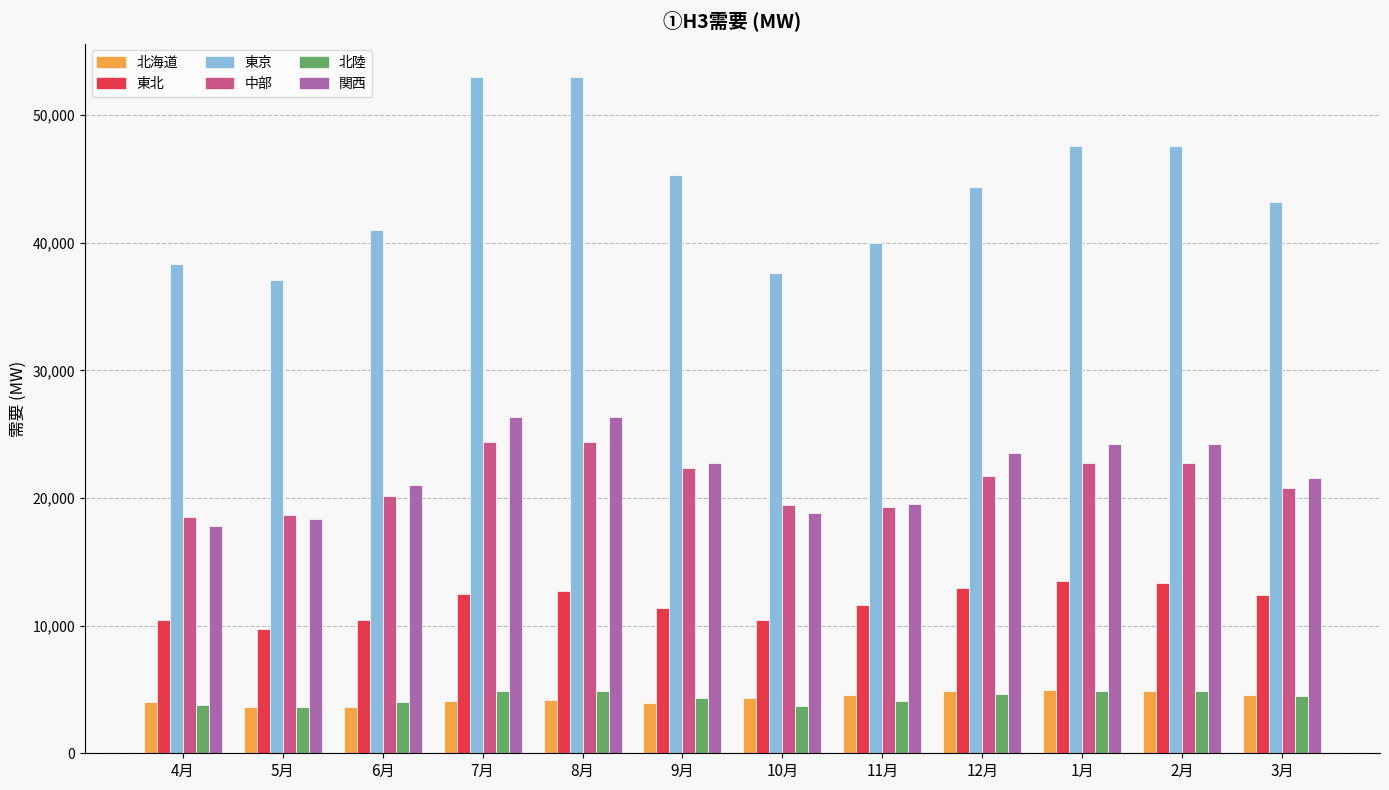

True or false: 東北 has a value of 18844.0 at 2月.

False